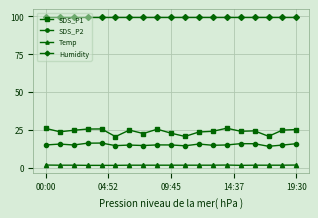

True or false: SDS_P1 and Temp intersect in this chart.

False